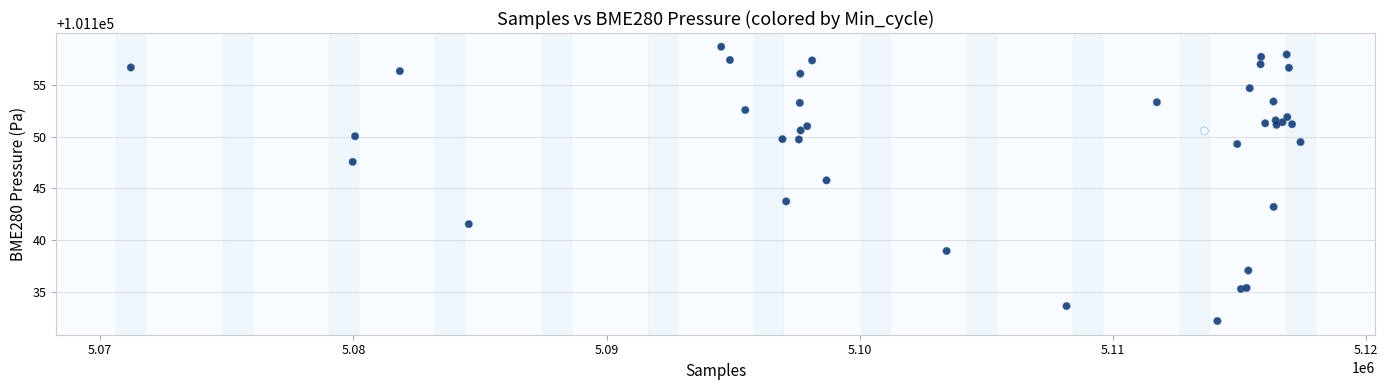

What Y value in the scatter plot is closest to 101145?

101145.8